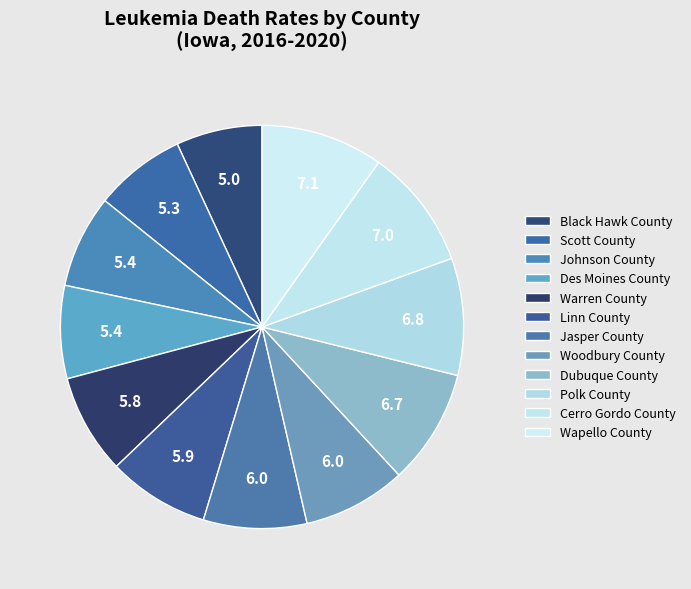

To the nearest percent, what portion does Black Hawk County represent?

7%